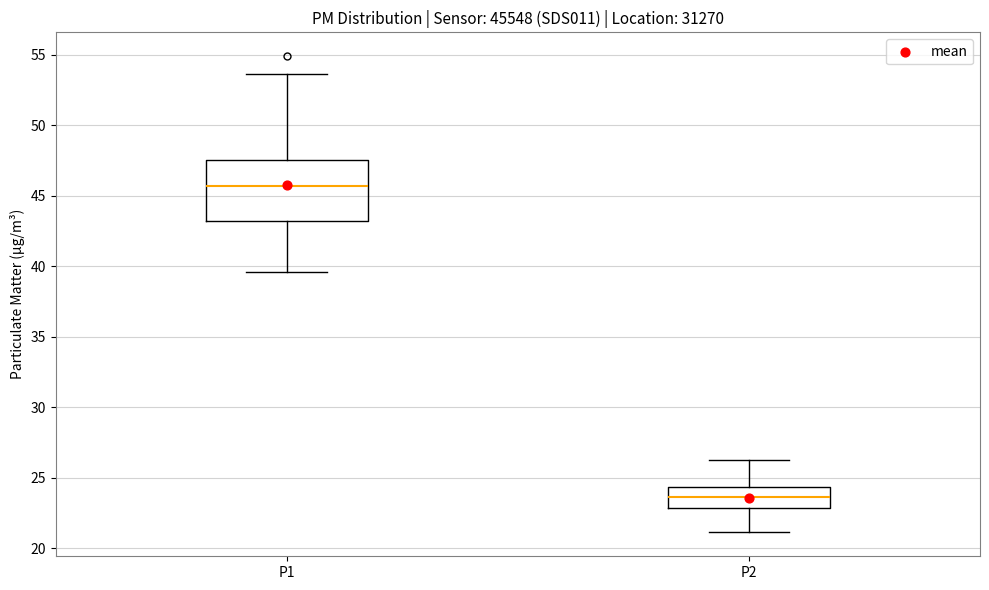

Where does the lower whisker of the box for P2 end on the y-axis? The values are not printed on the chart, so give them approximately, as read against the axis.

21.0